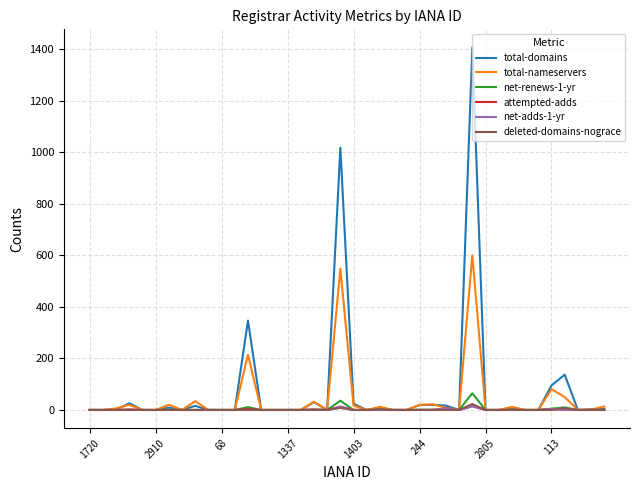

What are all the series names shown in the legend?

total-domains, total-nameservers, net-renews-1-yr, attempted-adds, net-adds-1-yr, deleted-domains-nograce